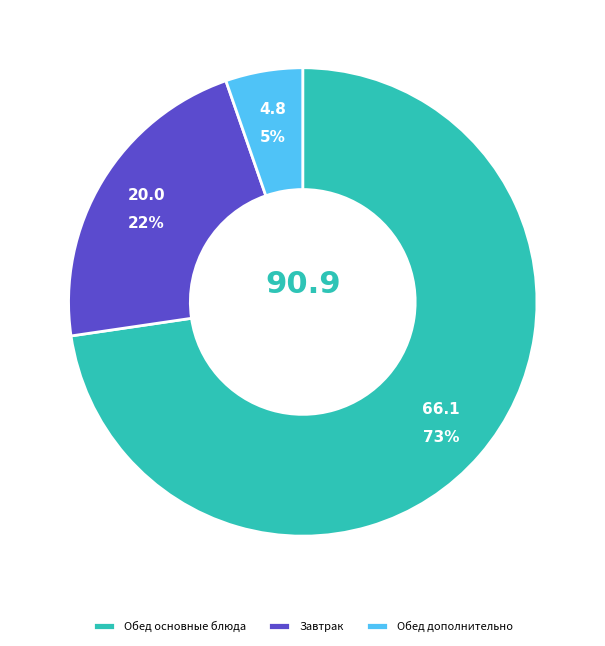

Does any single category account for the majority?

Yes